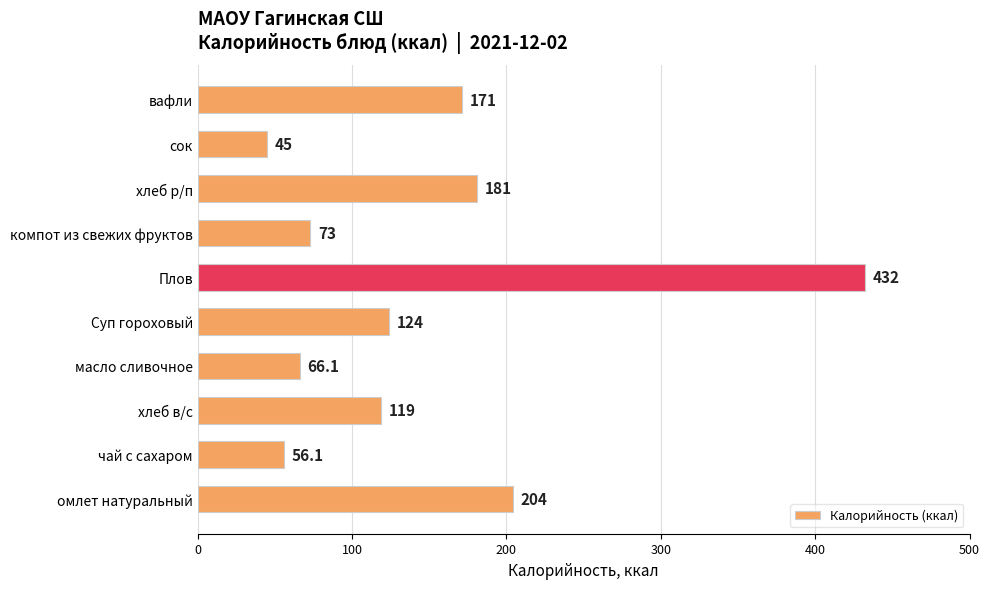

Which category has the highest value across all series?

Плов